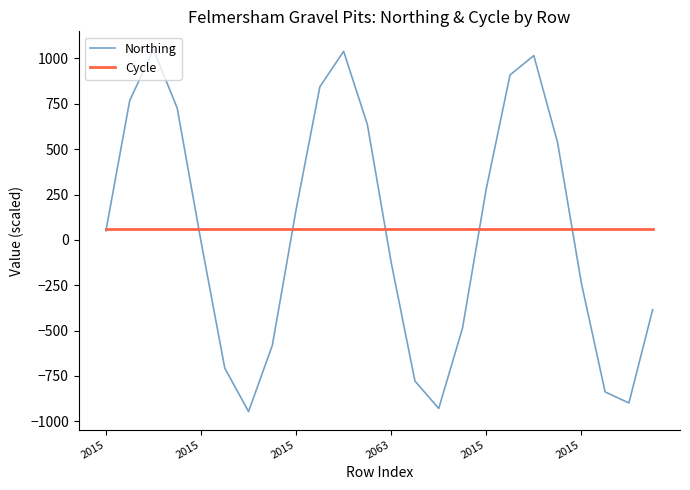

Which series has the widest spread of values?

Northing